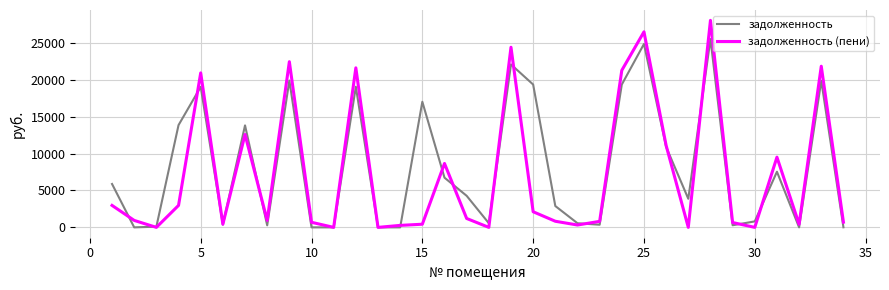

What is the maximum value shown in the chart?

28072.2